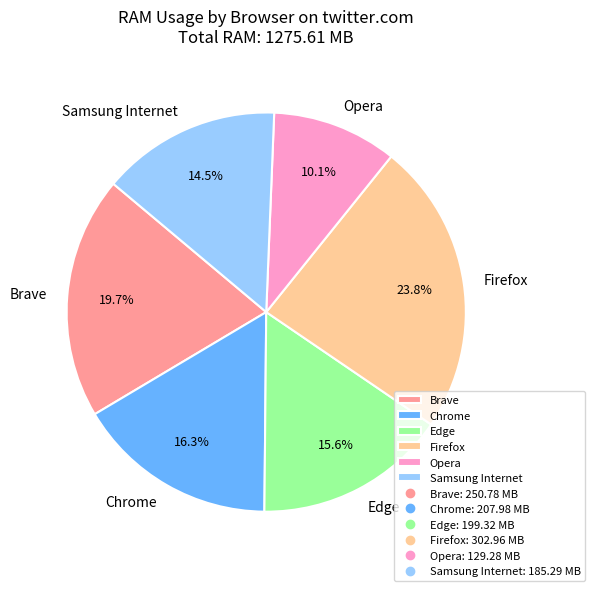

To the nearest percent, what is the difference between the Samsung Internet and Brave slice percentages?

5%